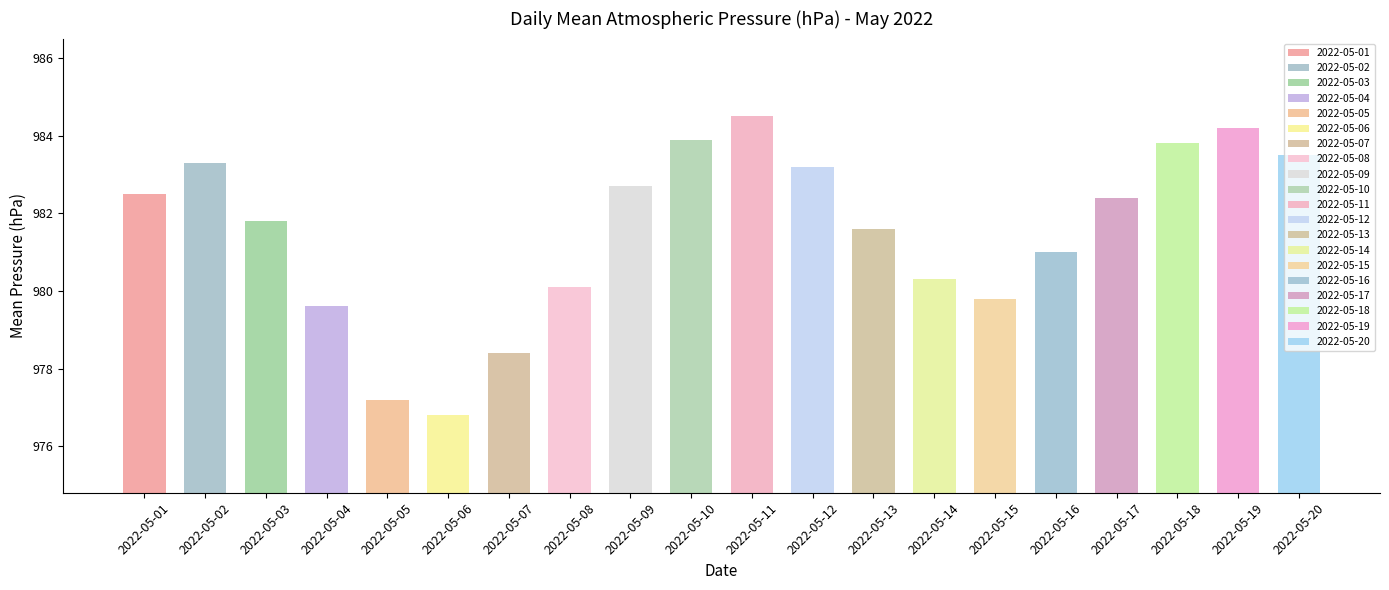

What is the value of the 4th bar from the left?

979.6